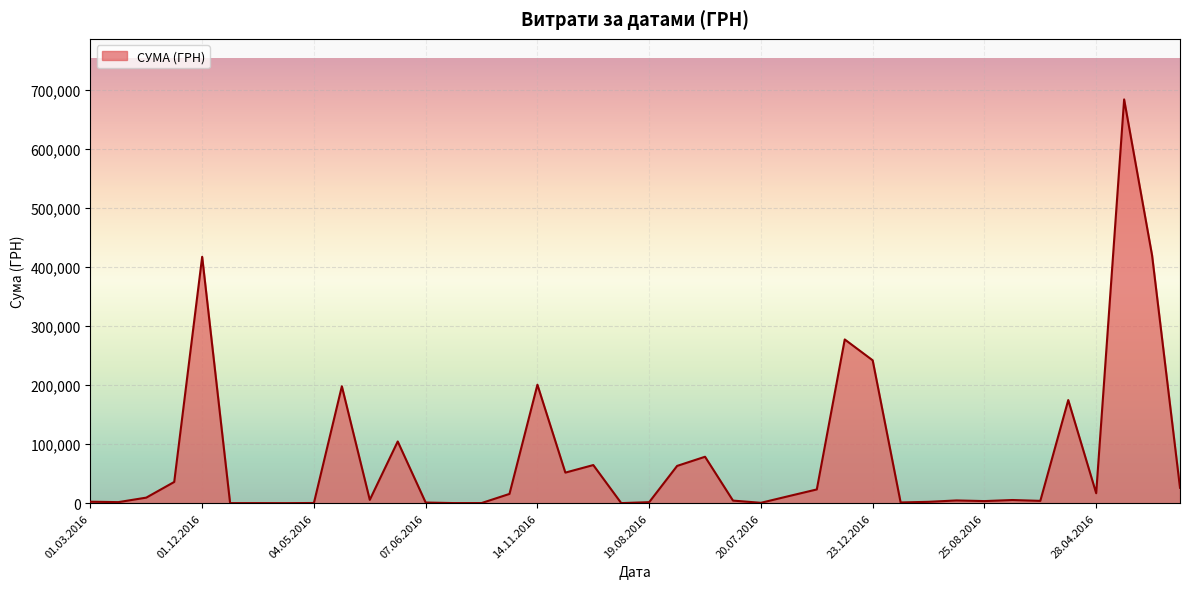

How many lines are shown in the chart?

1